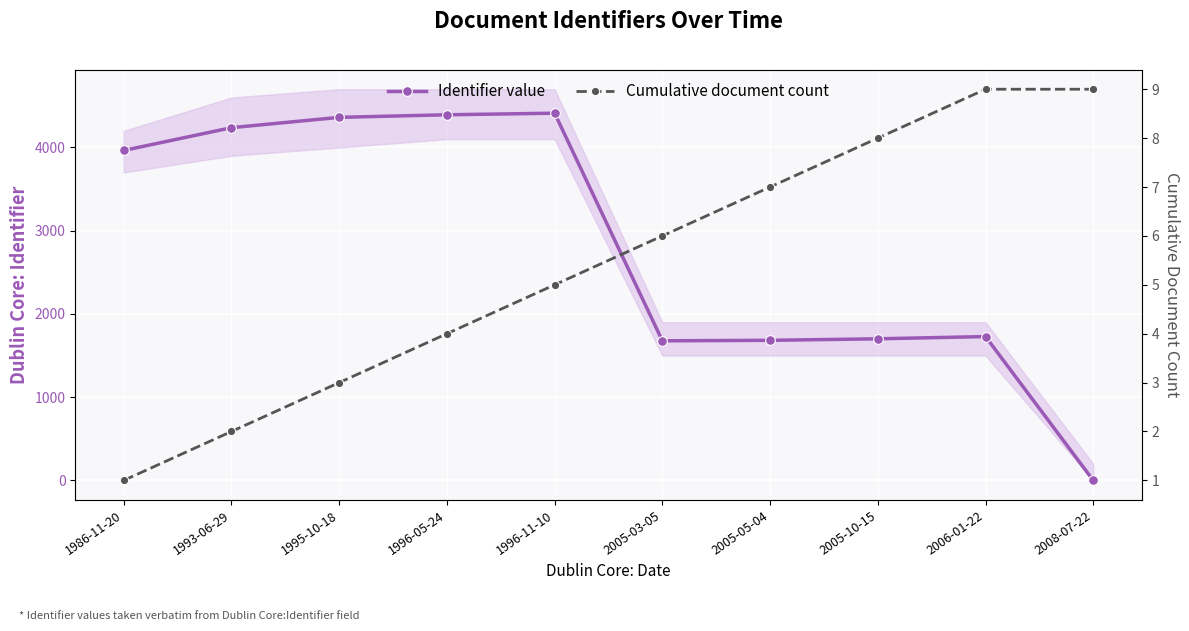

How many lines are shown in the chart?

2